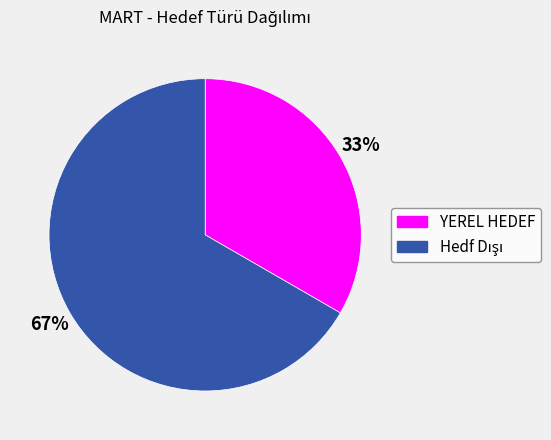

Is there a majority slice in this chart?

Yes